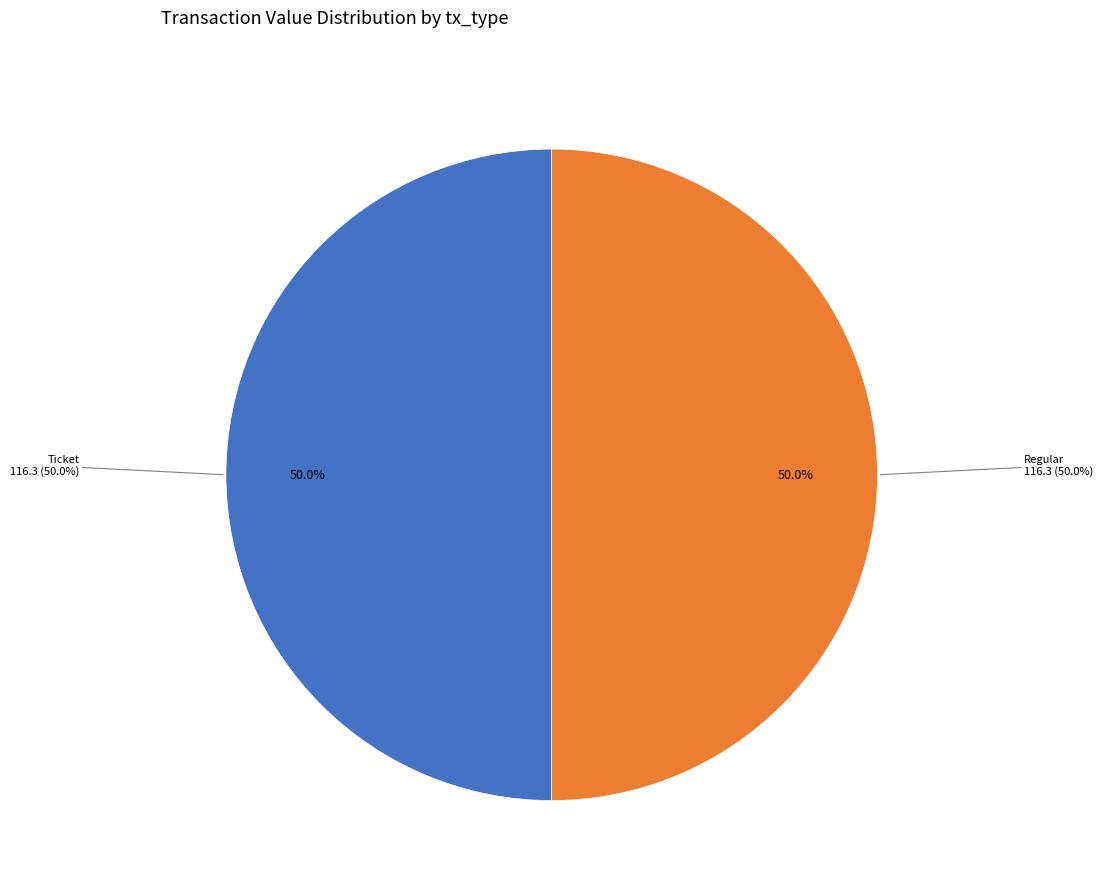

Between Regular tx (io_index=8) and Ticket tx (io_index=0), which is larger?

Regular tx (io_index=8)